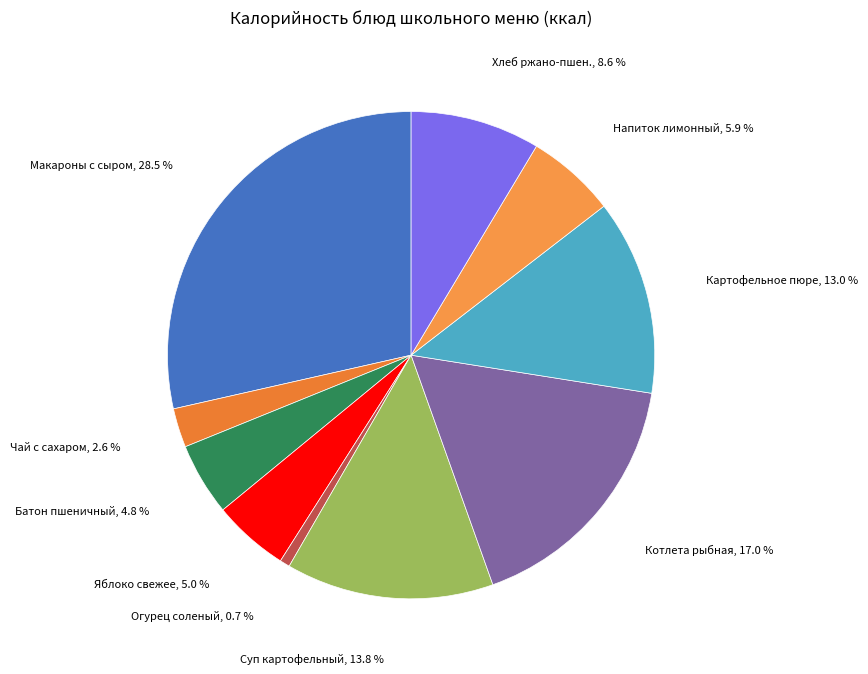

How many segments does this pie chart have?

10